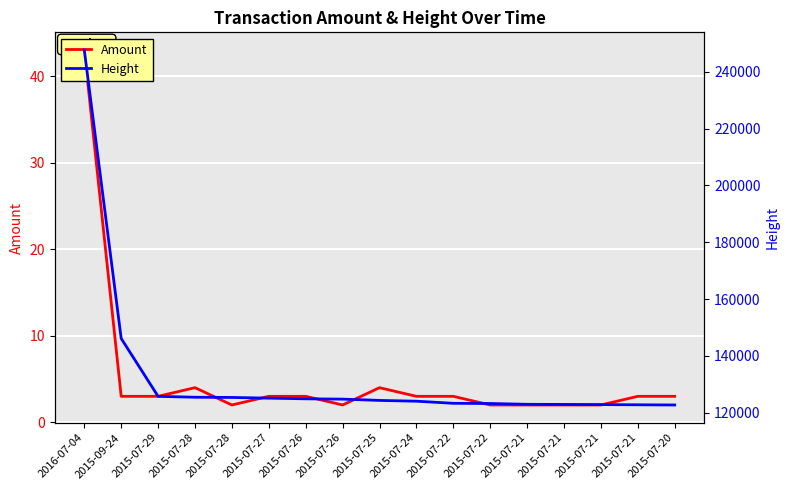

True or false: Amount and Height cross at least once.

False